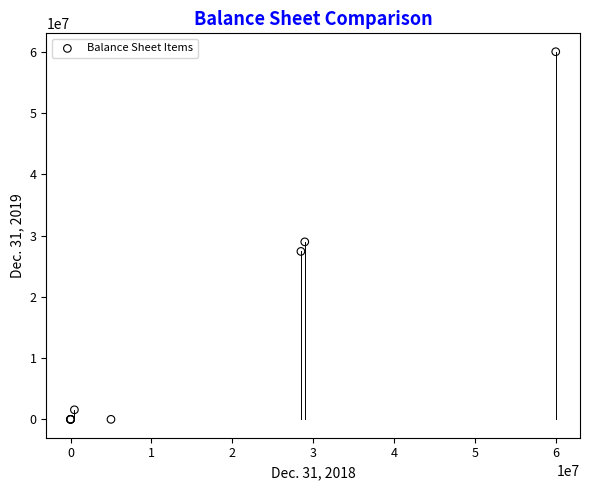

What Y value in the scatter plot is closest to 30000000?

28966000